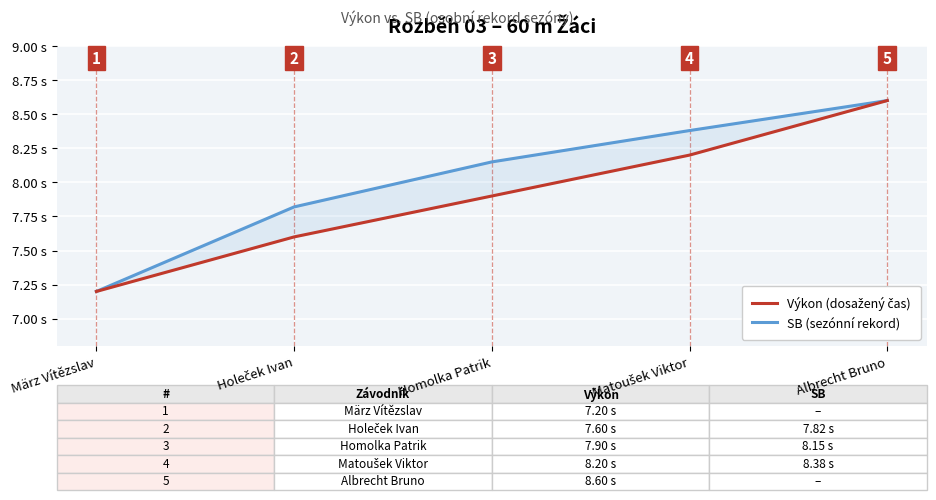

At which label does SB (sezónní rekord) reach its peak?

Albrecht Bruno